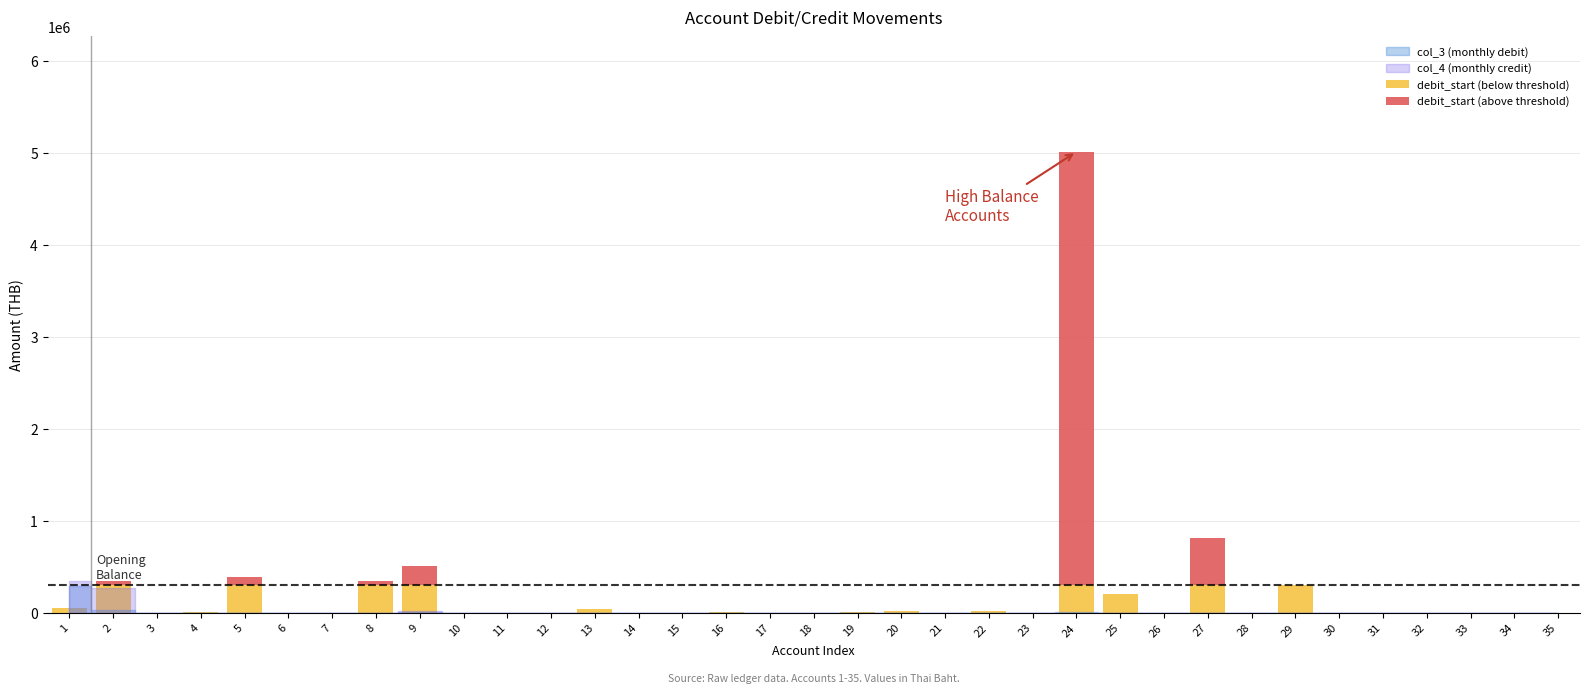

At which category is the sum across all series the highest?

24